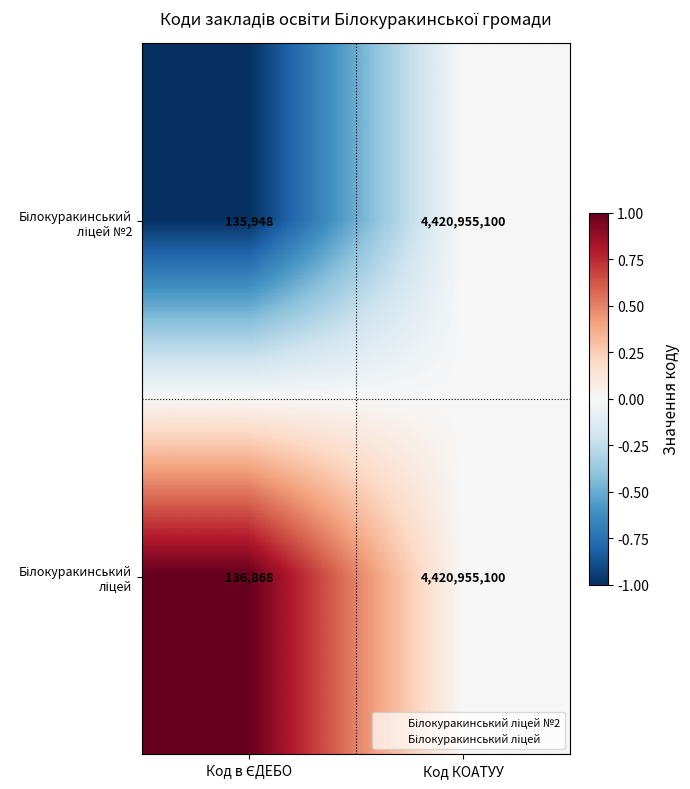

Which category has the highest value across all series?

Код КОАТУУ